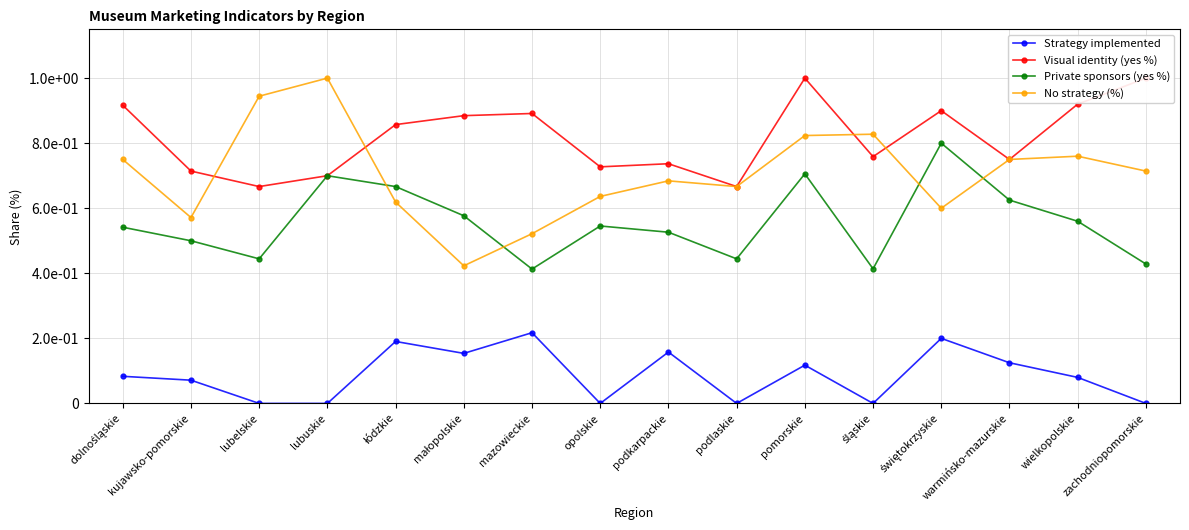

True or false: Private sponsors (yes %) and Visual identity (yes %) intersect in this chart.

False